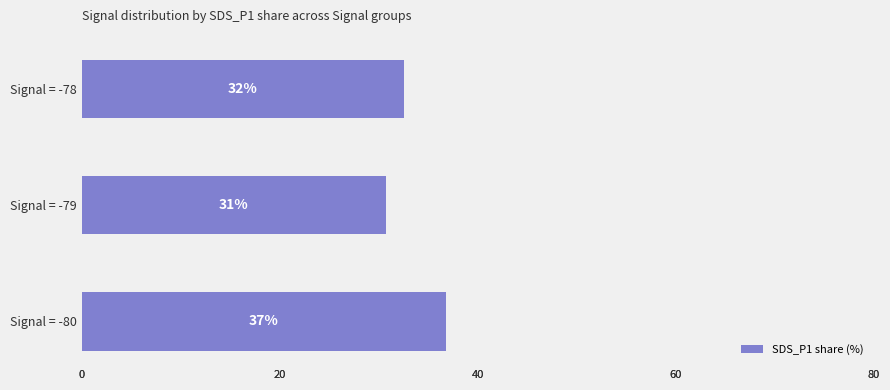

How many data points does each series have?

3